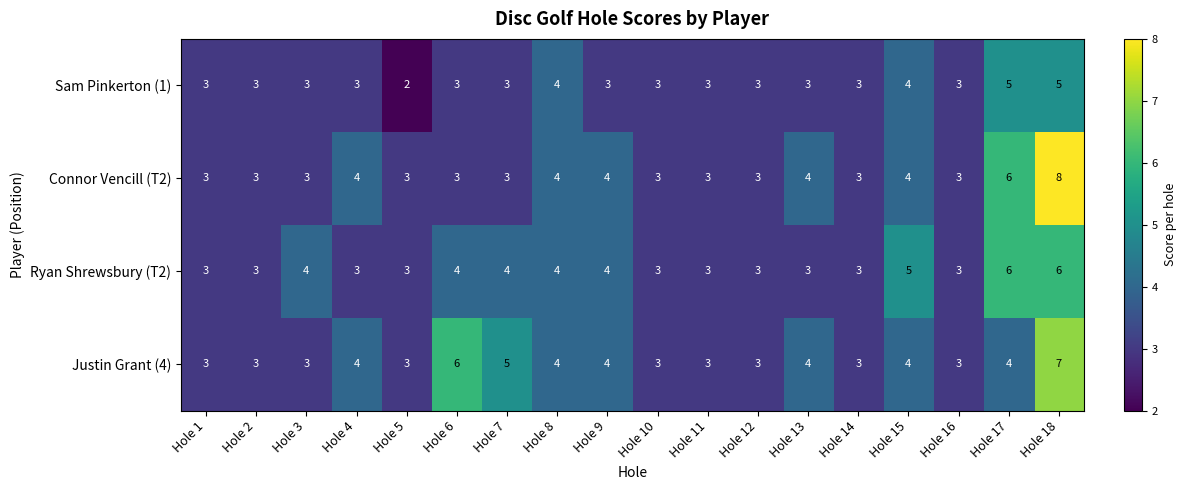

Which series has the largest total across all categories?

Justin Grant (4)